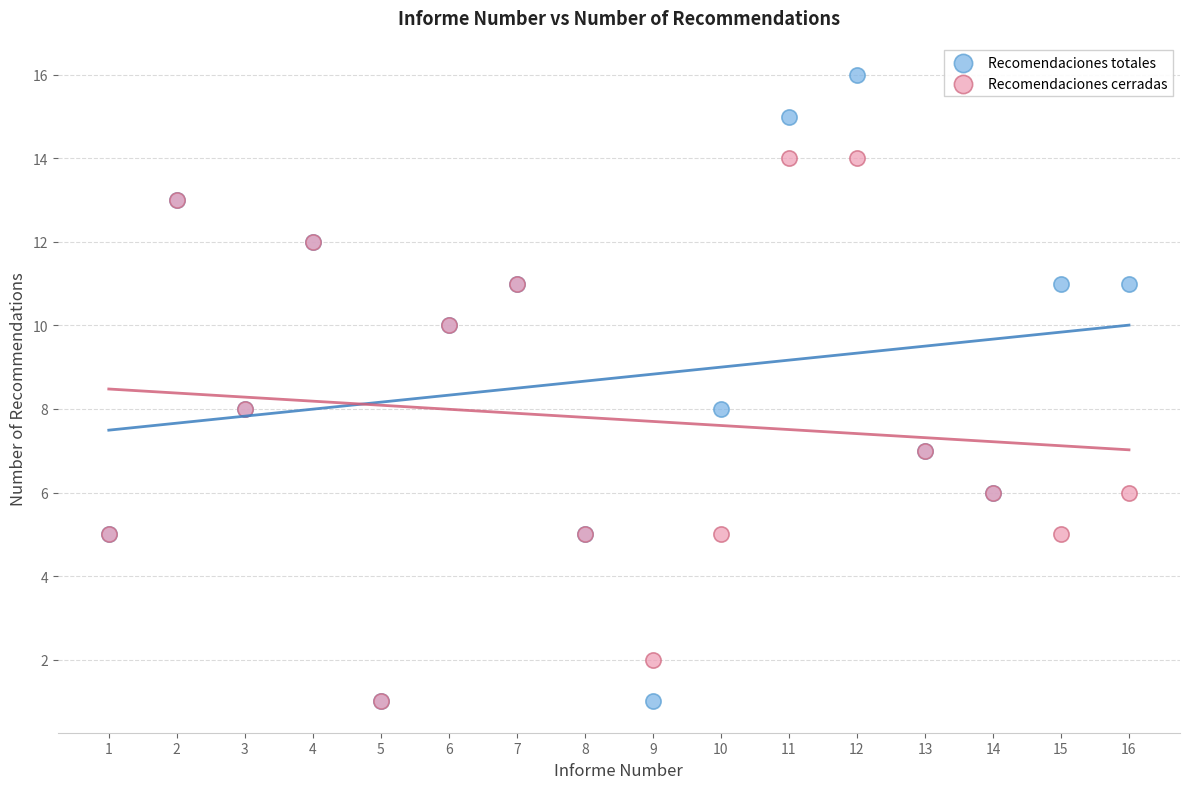

What are all the series names shown in the legend?

Recomendaciones totales, Recomendaciones cerradas